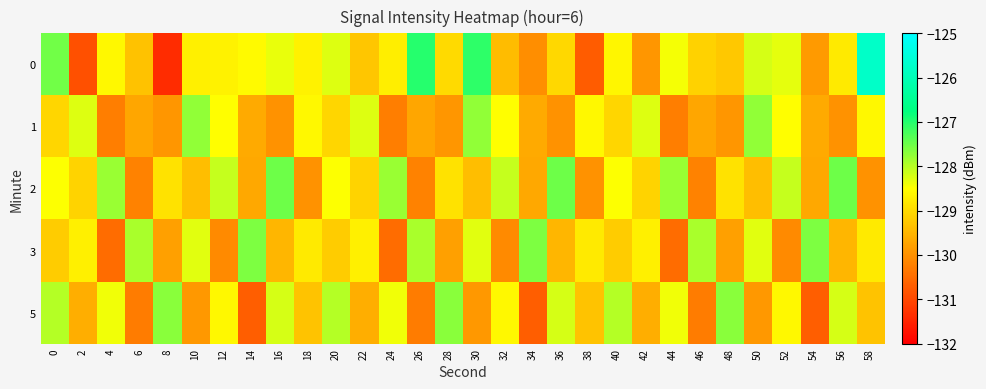

Reading left to right, transcribe all the data shown in this chart.

0: 0=-127.5	2=-130.9	4=-128.6	6=-129.3	8=-131.4	10=-128.7	12=-128.7	14=-128.6	16=-128.3	18=-128.7	20=-128.3	22=-129.3	24=-128.7	26=-127.0	28=-129.0	30=-127.1	32=-129.4	34=-130.0	36=-129.0	38=-130.7	40=-128.6	42=-129.9	44=-128.4	46=-129.1	48=-129.3	50=-128.2	52=-128.3	54=-129.9	56=-128.8	58=-125.7
1: 0=-129.0	2=-128.3	4=-130.3	6=-129.7	8=-129.9	10=-127.8	12=-128.5	14=-129.6	16=-130.0	18=-128.6	20=-129.0	22=-128.3	24=-130.3	26=-129.7	28=-129.9	30=-127.8	32=-128.5	34=-129.6	36=-130.0	38=-128.6	40=-129.0	42=-128.3	44=-130.3	46=-129.7	48=-129.9	50=-127.8	52=-128.5	54=-129.6	56=-130.0	58=-128.6
2: 0=-128.5	2=-129.1	4=-127.8	6=-130.2	8=-128.9	10=-129.4	12=-128.1	14=-129.7	16=-127.5	18=-130.0	20=-128.5	22=-129.1	24=-127.8	26=-130.2	28=-128.9	30=-129.4	32=-128.1	34=-129.7	36=-127.5	38=-130.0	40=-128.5	42=-129.1	44=-127.8	46=-130.2	48=-128.9	50=-129.4	52=-128.1	54=-129.7	56=-127.5	58=-130.0
3: 0=-129.2	2=-128.7	4=-130.5	6=-127.9	8=-129.8	10=-128.3	12=-130.1	14=-127.6	16=-129.5	18=-128.8	20=-129.2	22=-128.7	24=-130.5	26=-127.9	28=-129.8	30=-128.3	32=-130.1	34=-127.6	36=-129.5	38=-128.8	40=-129.2	42=-128.7	44=-130.5	46=-127.9	48=-129.8	50=-128.3	52=-130.1	54=-127.6	56=-129.5	58=-128.8
5: 0=-128.0	2=-129.6	4=-128.4	6=-130.3	8=-127.7	10=-129.9	12=-128.6	14=-130.7	16=-128.2	18=-129.3	20=-128.0	22=-129.6	24=-128.4	26=-130.3	28=-127.7	30=-129.9	32=-128.6	34=-130.7	36=-128.2	38=-129.3	40=-128.0	42=-129.6	44=-128.4	46=-130.3	48=-127.7	50=-129.9	52=-128.6	54=-130.7	56=-128.2	58=-129.3